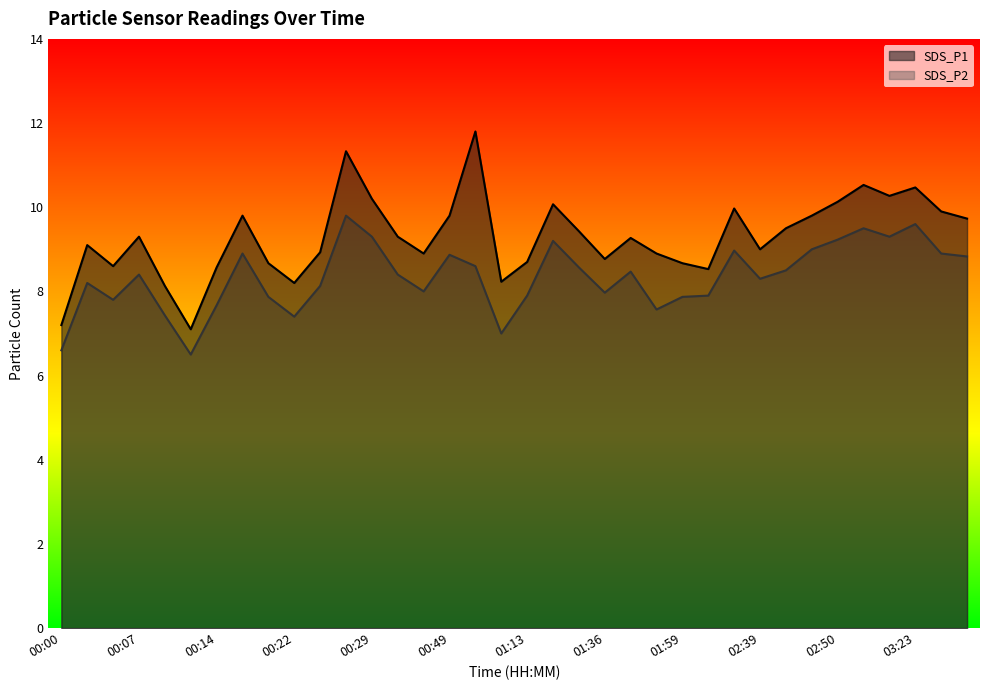

In SDS_P2, how many points are higher than both neighbors (excluding endpoints)?

10